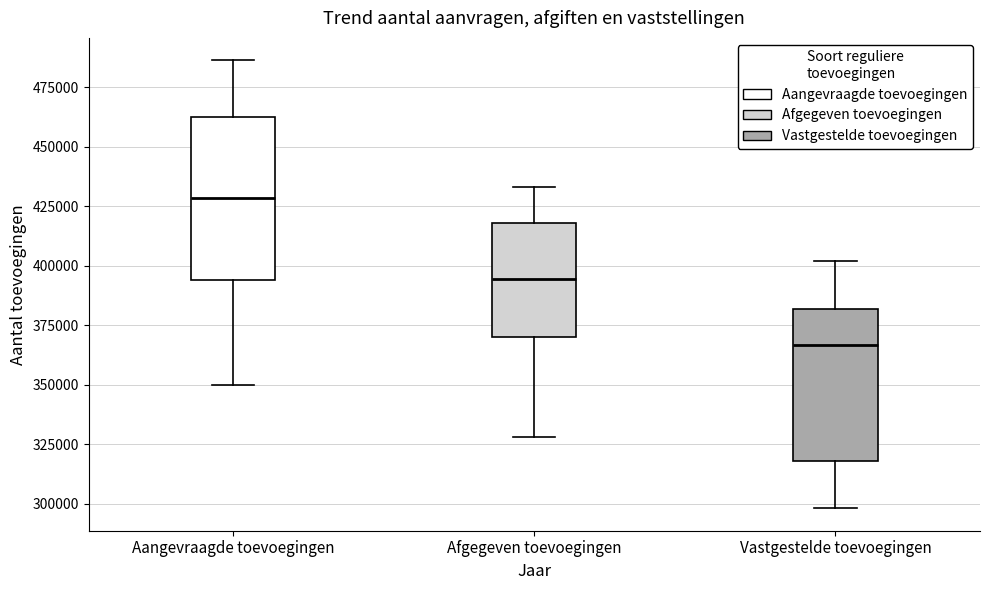

Which box's median line is the lowest?

Vastgestelde toevoegingen